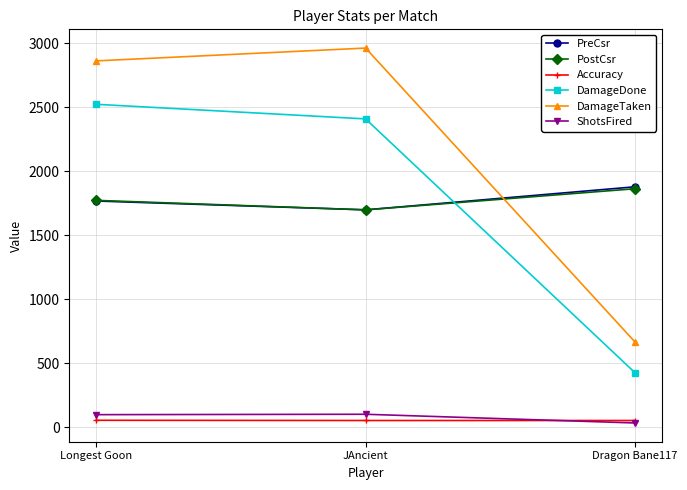

How many data points in DamageTaken are less than 2862?

1